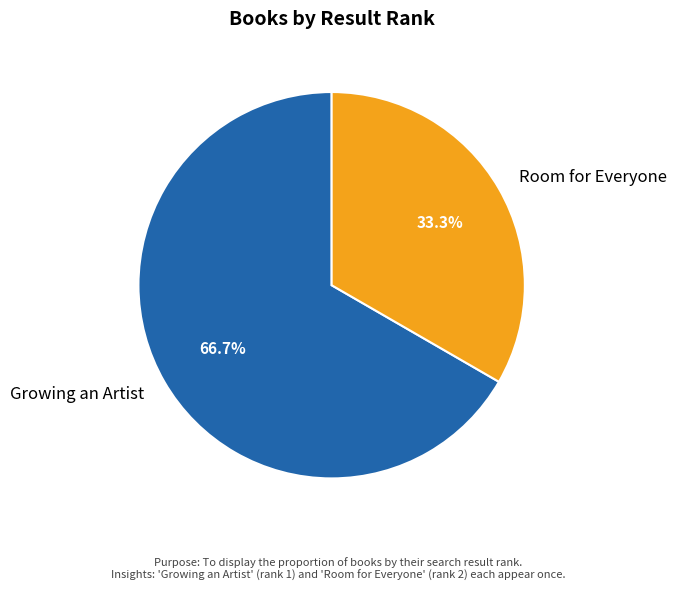

Do Growing an Artist and Room for Everyone together represent more than half of the pie?

Yes